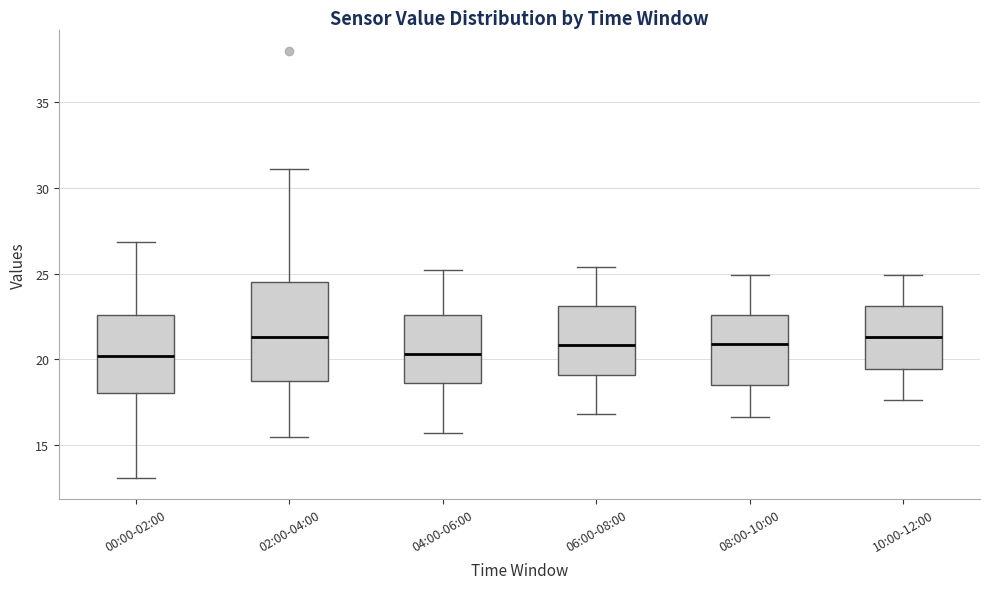

Which box is the tallest, from its lower edge to its upper edge?

02:00-04:00